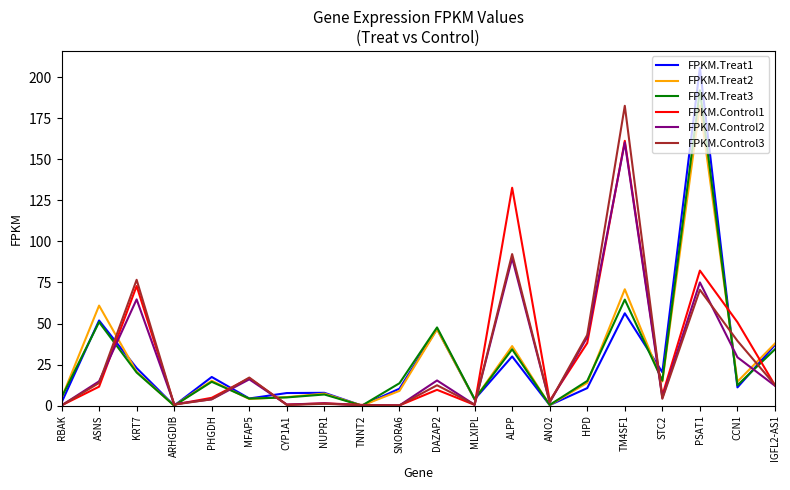

What position from the right is ASNS?

19